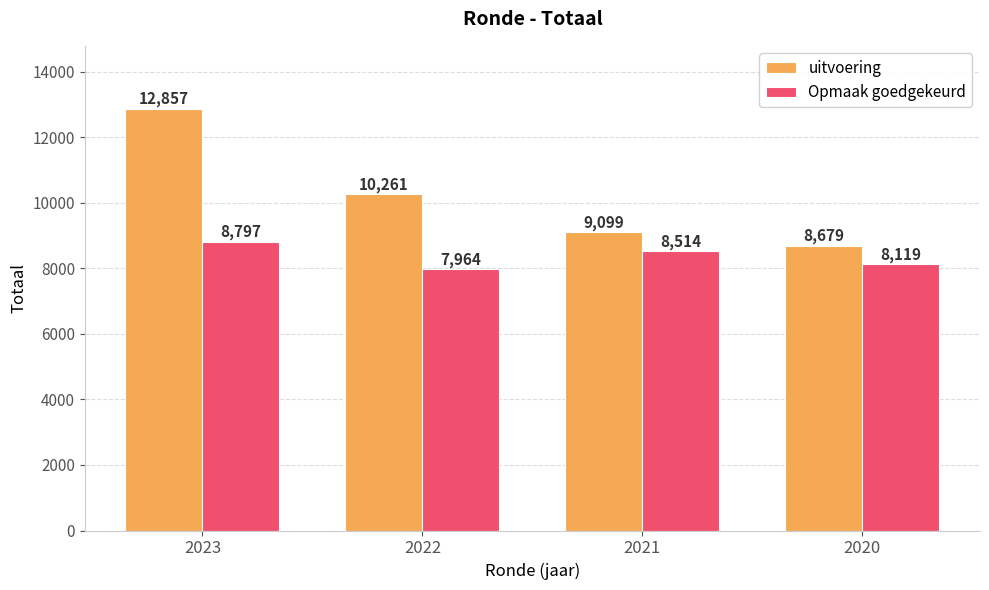

Reading left to right, extract all data points from this chart.

uitvoering: 2023=12857	2022=10261	2021=9099	2020=8679
Opmaak goedgekeurd: 2023=8797	2022=7964	2021=8514	2020=8119